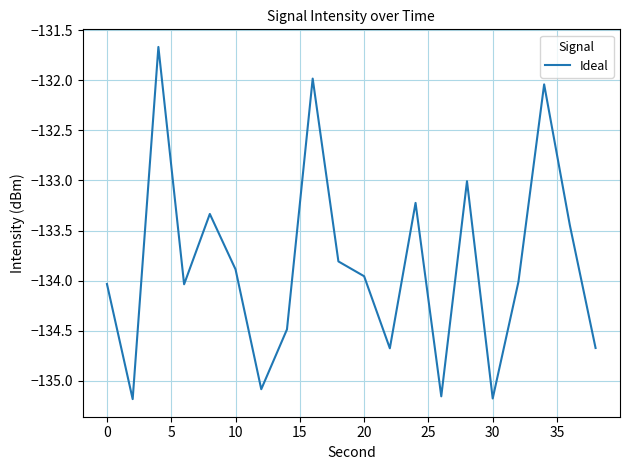

What is the maximum value shown in the chart?

-131.7